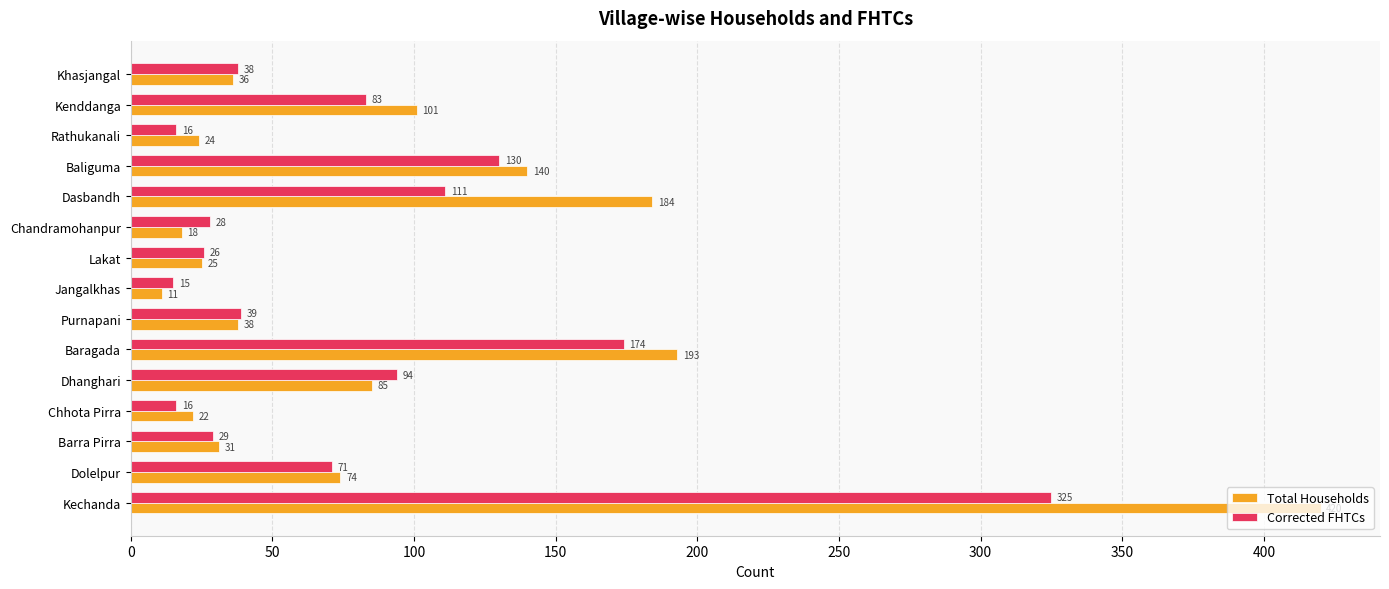

Which series changed the most between Dolelpur and Purnapani?

Total Households